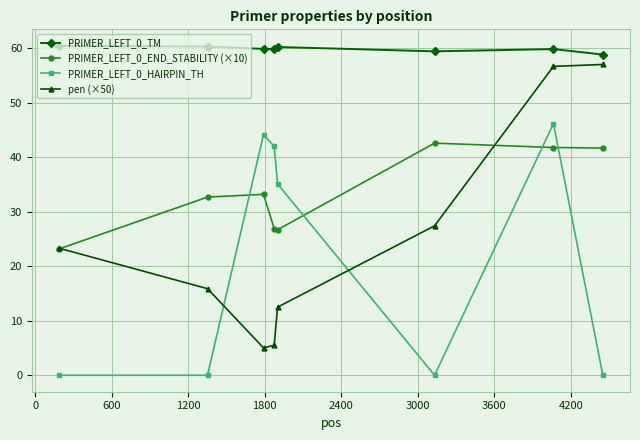

After their last crossing, which series has the higher values: pen (×50) or PRIMER_LEFT_0_HAIRPIN_TH?

pen (×50)